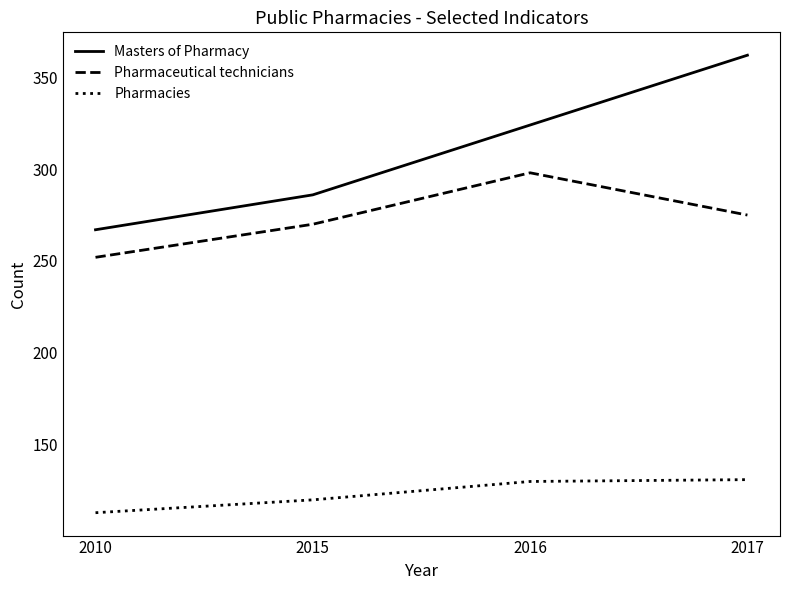

What is the difference between the maximum and minimum values in the Pharmacies series?

18